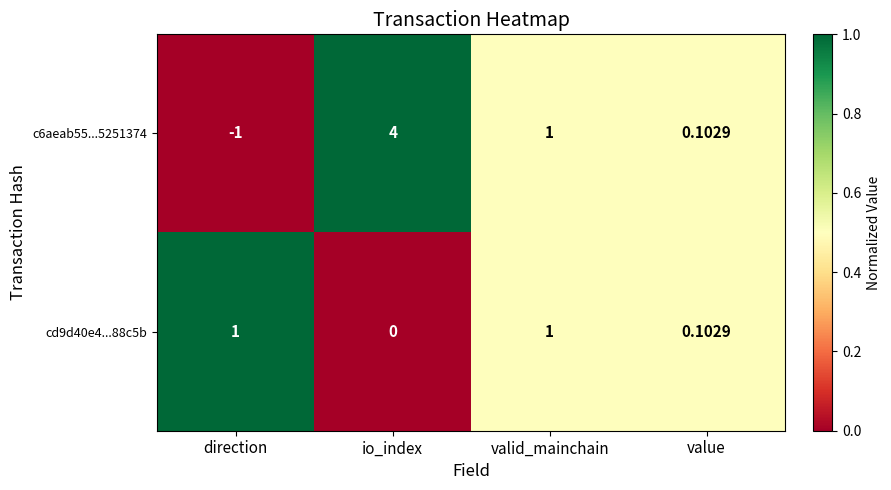

Which label corresponds to the smallest value in the chart?

direction